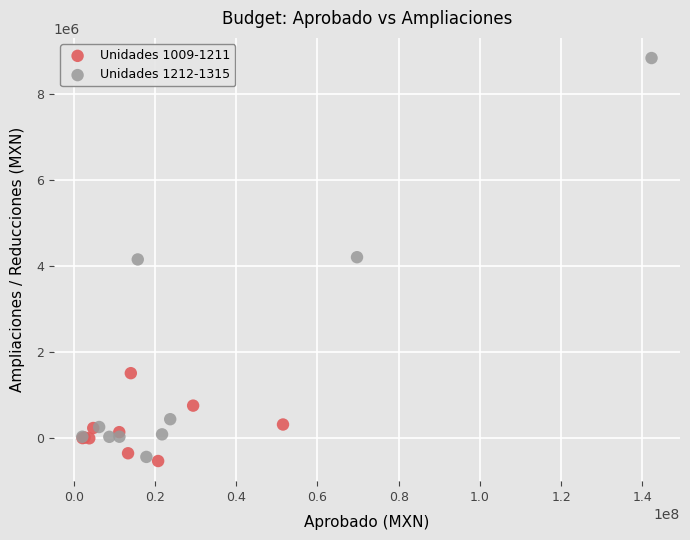

Which series reaches the maximum Y coordinate?

Unidades 1212-1315